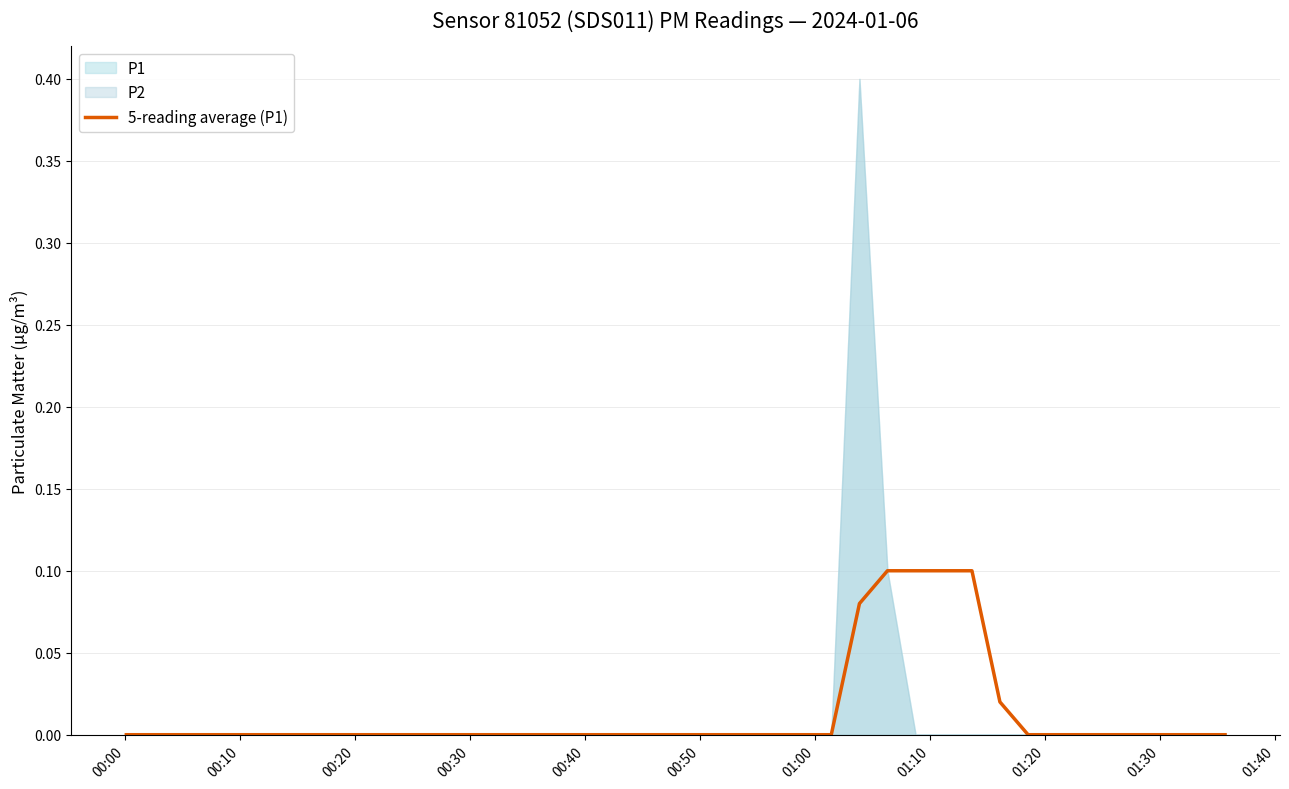

True or false: the data has more than 1 interior local peaks.

False